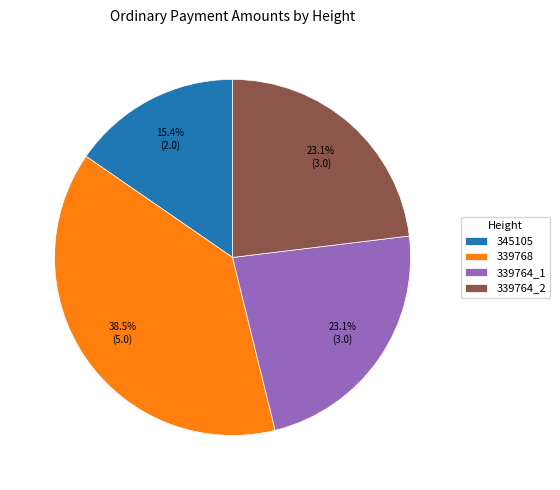

To the nearest percent, what is the combined percentage of 345105 and 339764_1?

38%